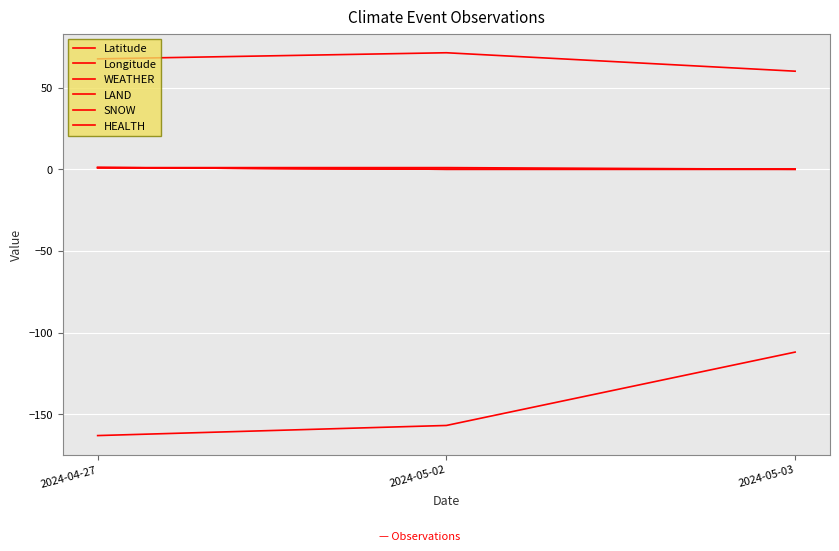

Does the chart display data point markers on the line(s)?

No